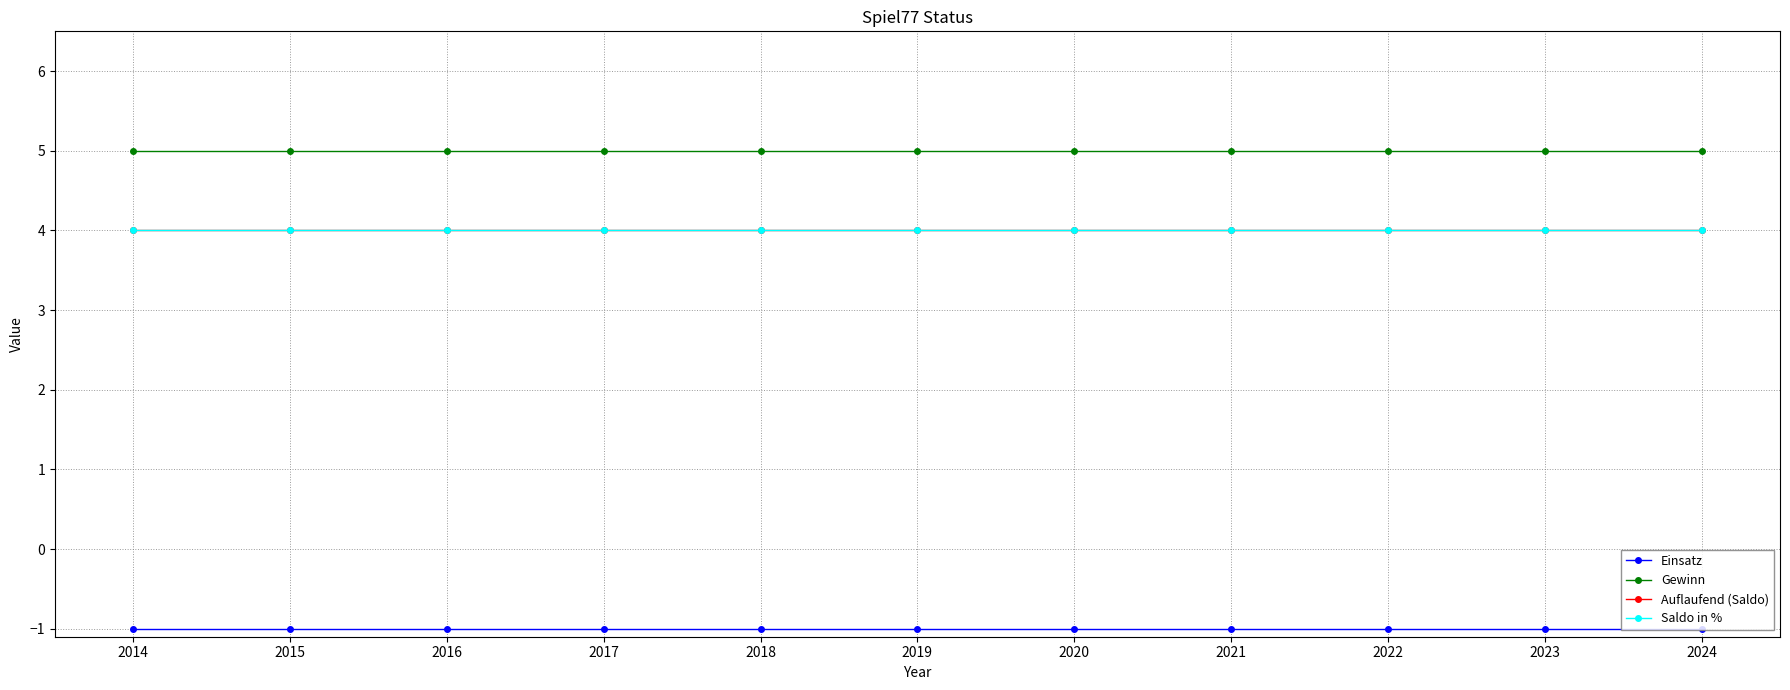

Reading left to right, transcribe all the data shown in this chart.

Einsatz: -1	-1	-1	-1	-1	-1	-1	-1	-1	-1	-1
Gewinn: 5	5	5	5	5	5	5	5	5	5	5
Auflaufend (Saldo): 4	4	4	4	4	4	4	4	4	4	4
Saldo in %: 4	4	4	4	4	4	4	4	4	4	4